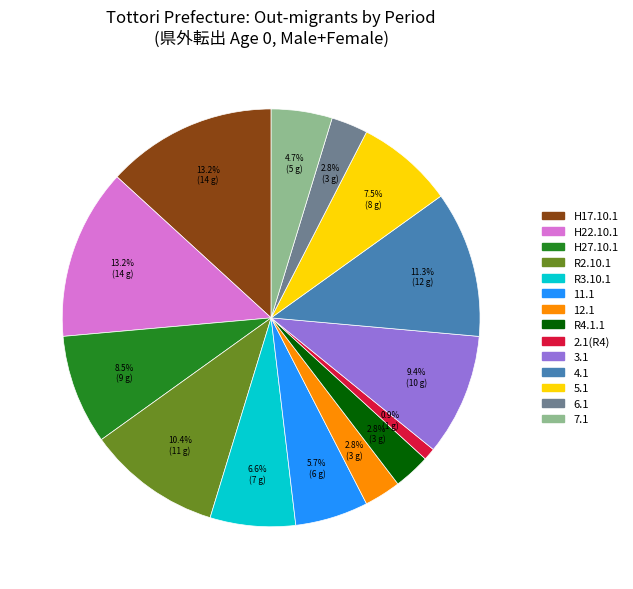

Does any single category account for the majority?

No